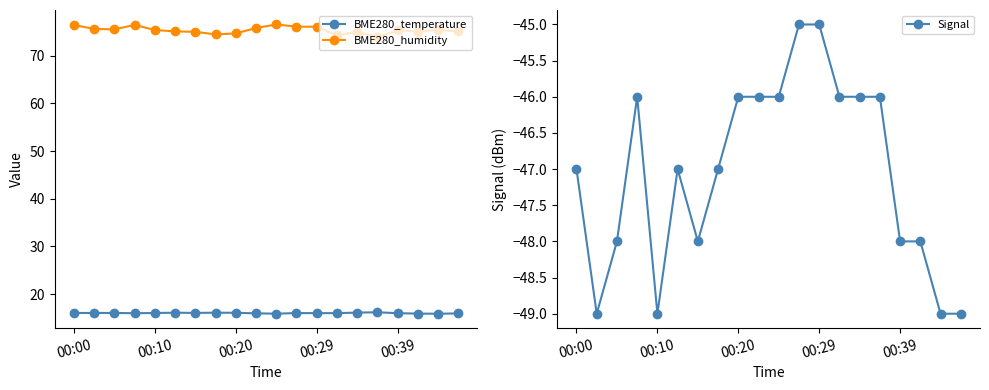

True or false: BME280_temperature and BME280_humidity intersect in this chart.

False